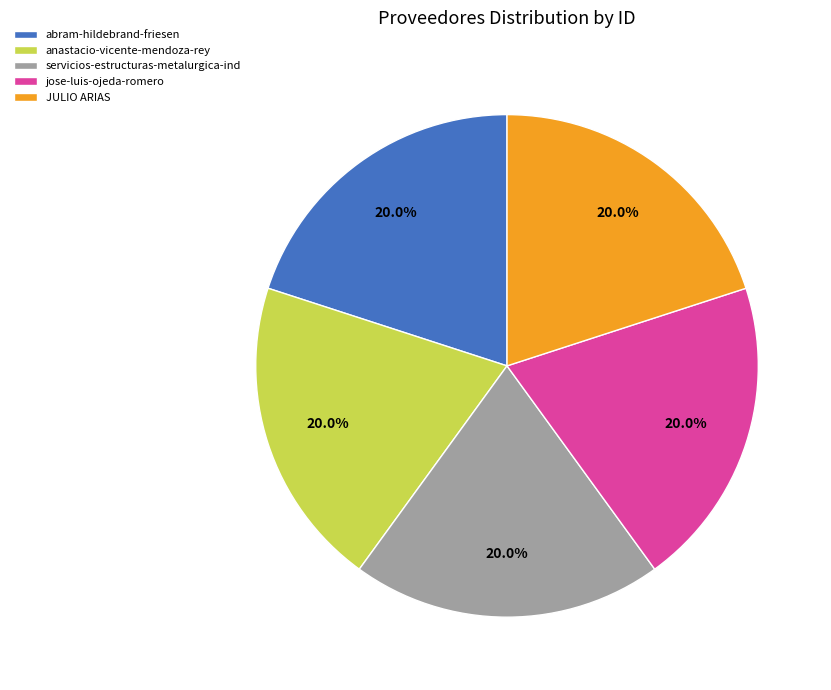

How many segments does this pie chart have?

5